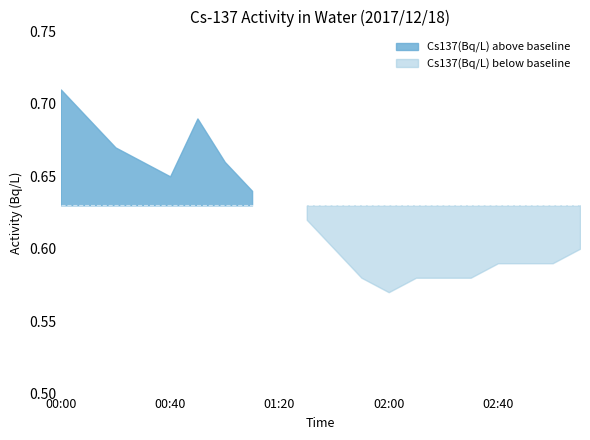

Reading right to left, extract all data points from this chart.

03:10=0.6	03:00=0.6	02:50=0.6	02:40=0.6	02:30=0.6	02:20=0.6	02:10=0.6	02:00=0.6	01:50=0.6	01:40=0.6	01:30=0.6	01:20=0.6	01:10=0.6	01:00=0.7	00:50=0.7	00:40=0.7	00:30=0.7	00:20=0.7	00:10=0.7	00:00=0.7